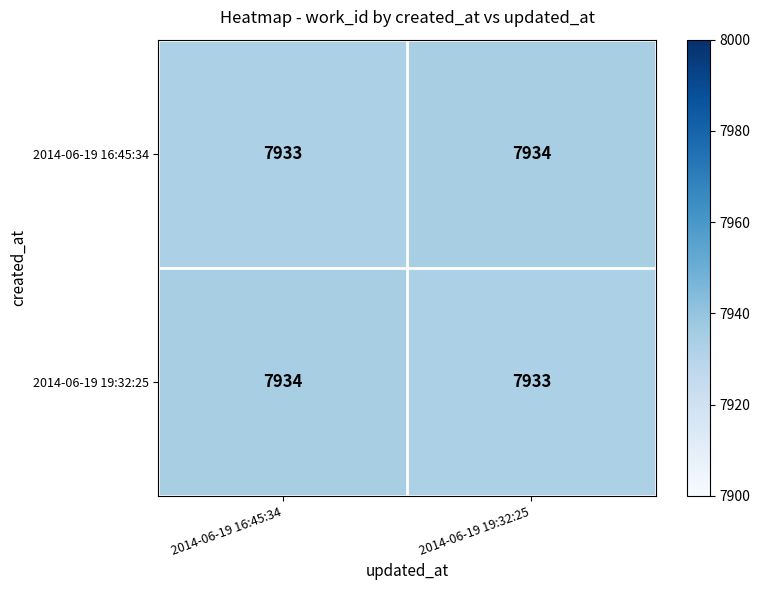

Count the number of data series in this chart.

2